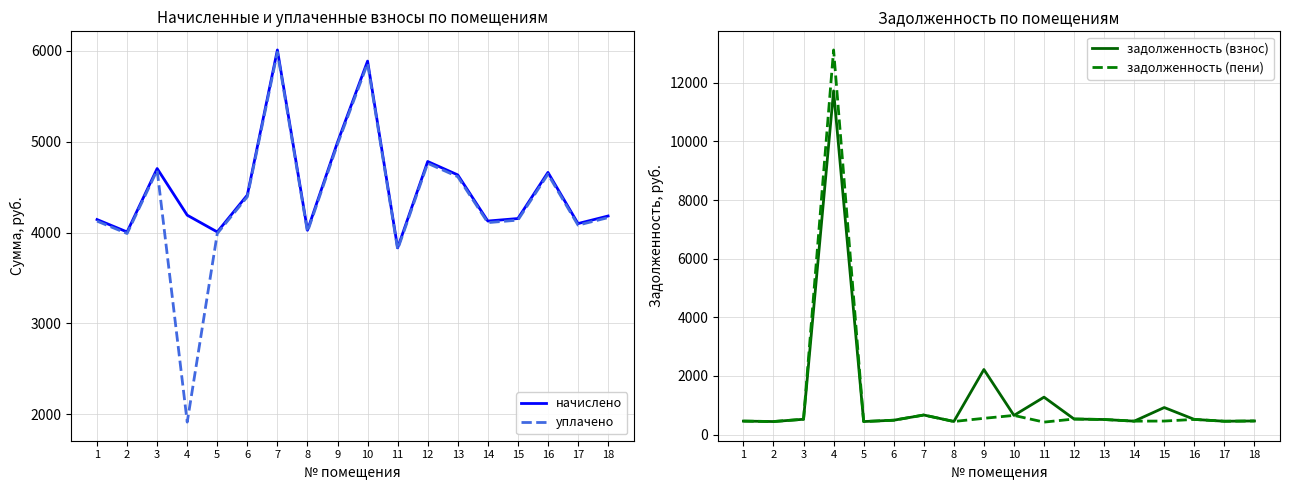

Count the number of categories in the chart.

18